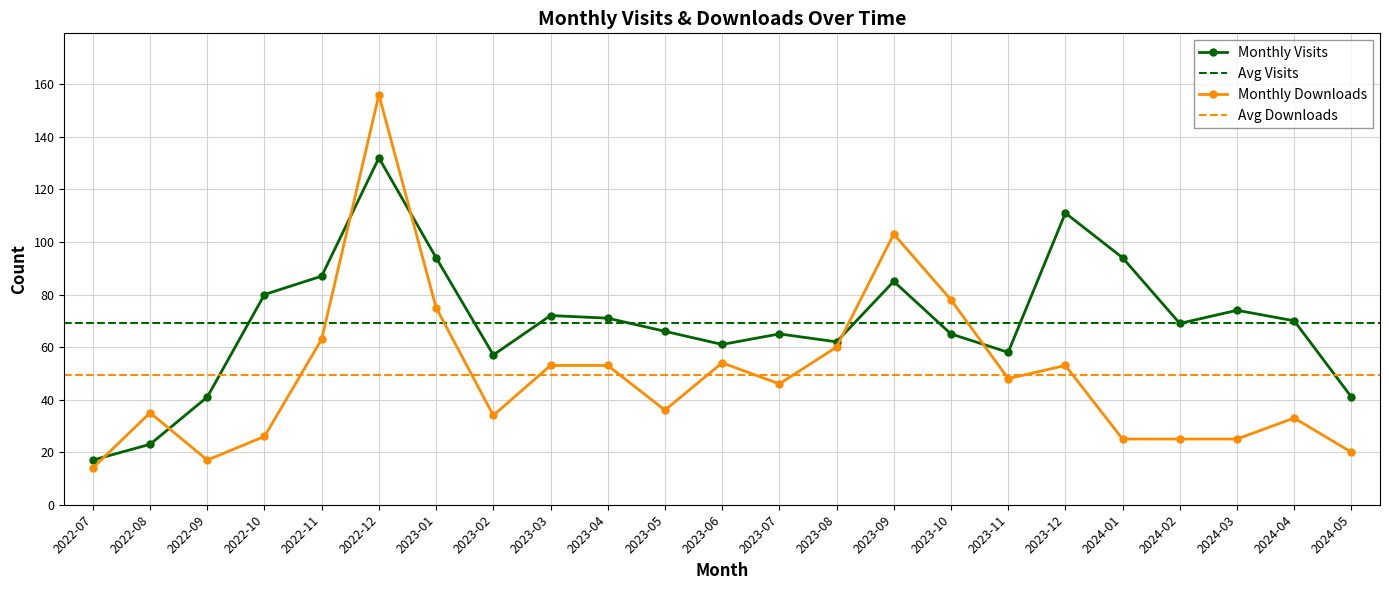

True or false: Monthly Visits has a value of 66 at 2023-05.

True